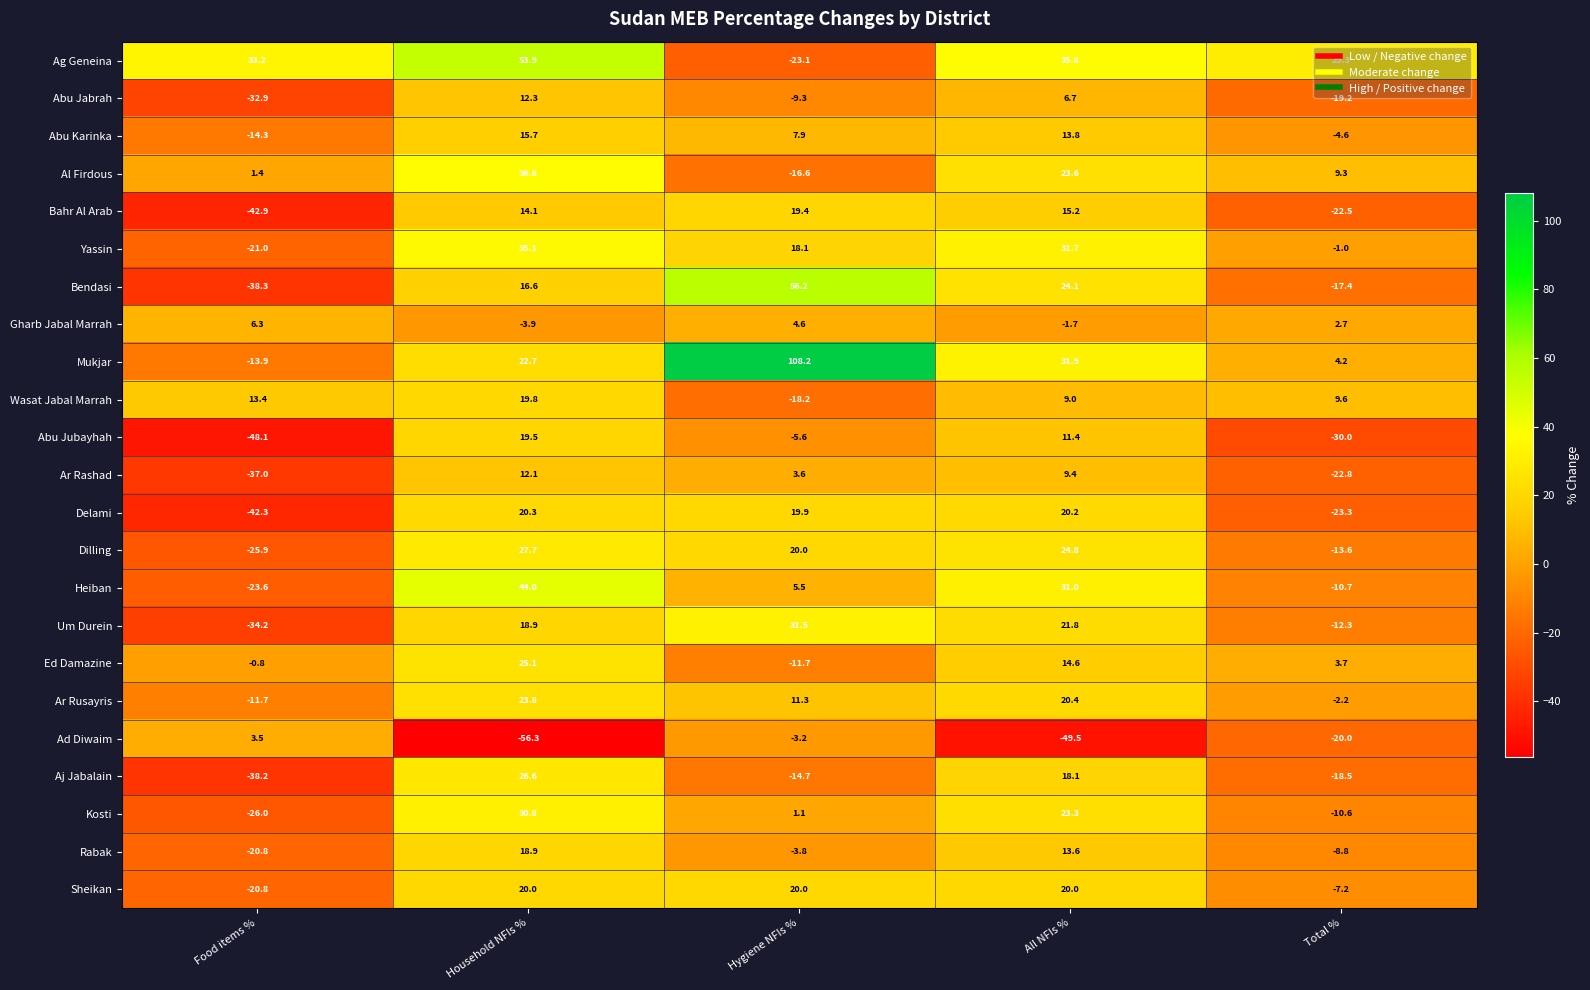

How many values in the Yassin series are below 18?

2